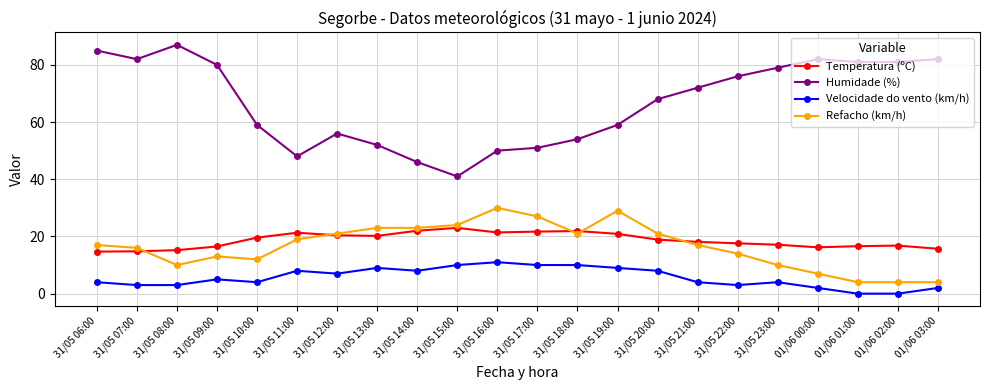

What is the average value of the Refacho (km/h) series?

16.6